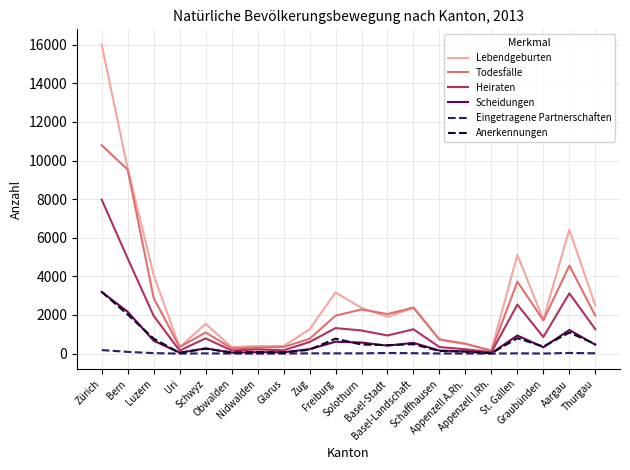

Does the chart display data point markers on the line(s)?

No